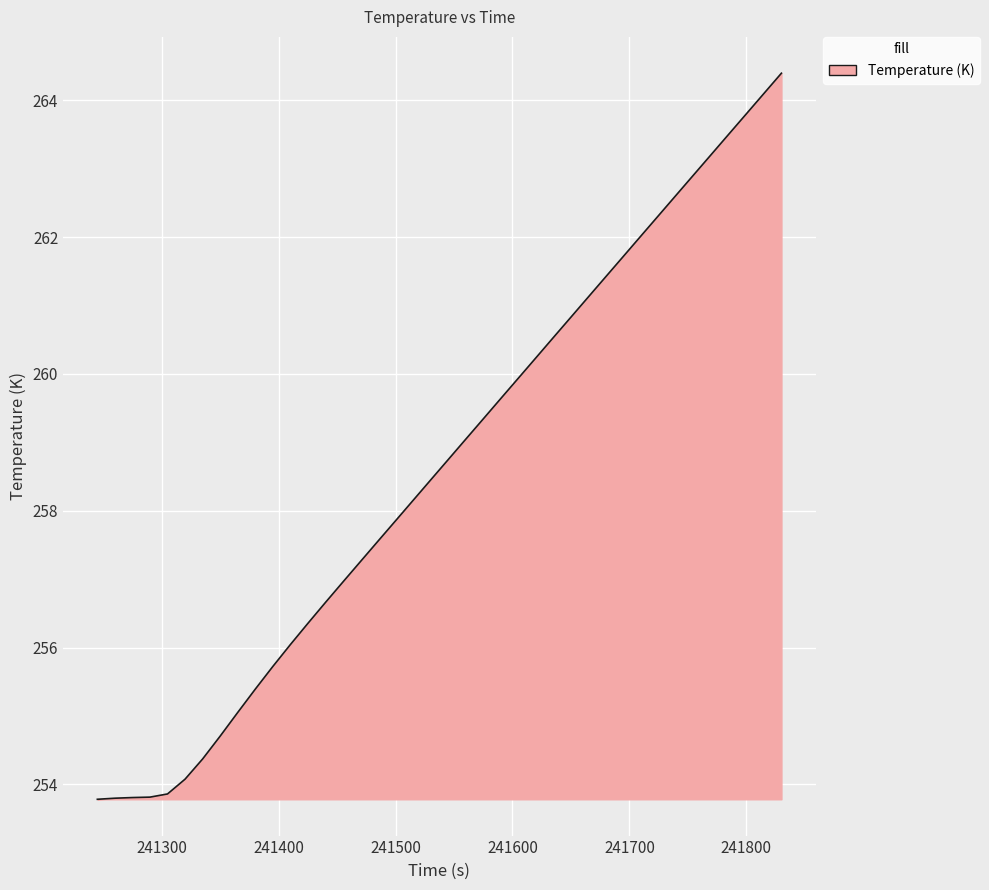

Does the chart have visible grid lines?

Yes